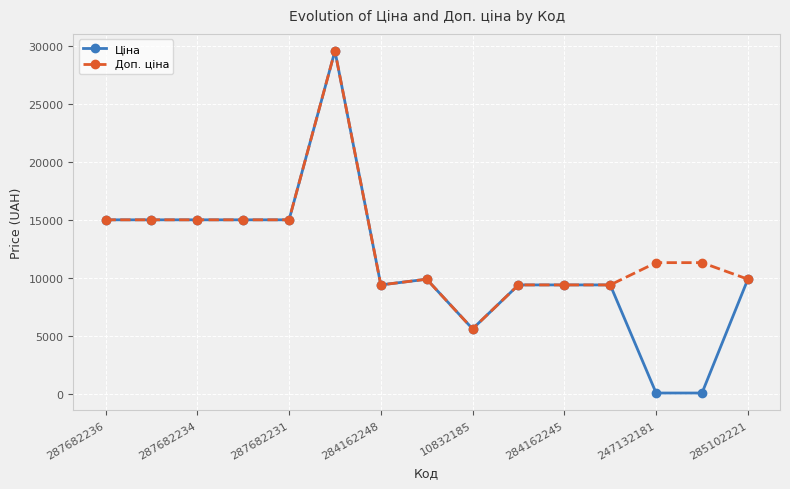

What is the highest value of the Ціна series?

29548.9